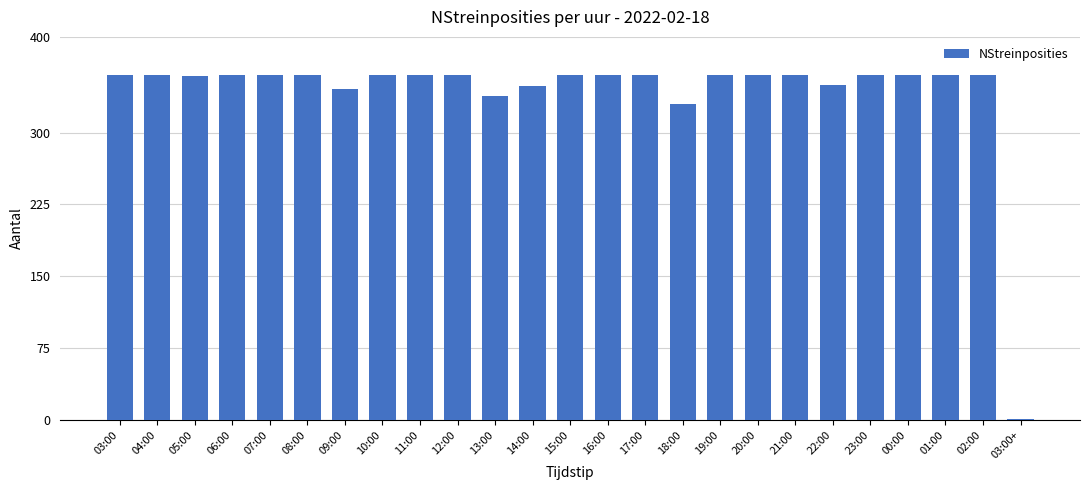

Approximately how many times larger is the value at 20:00 compared to 19:00?

1.0